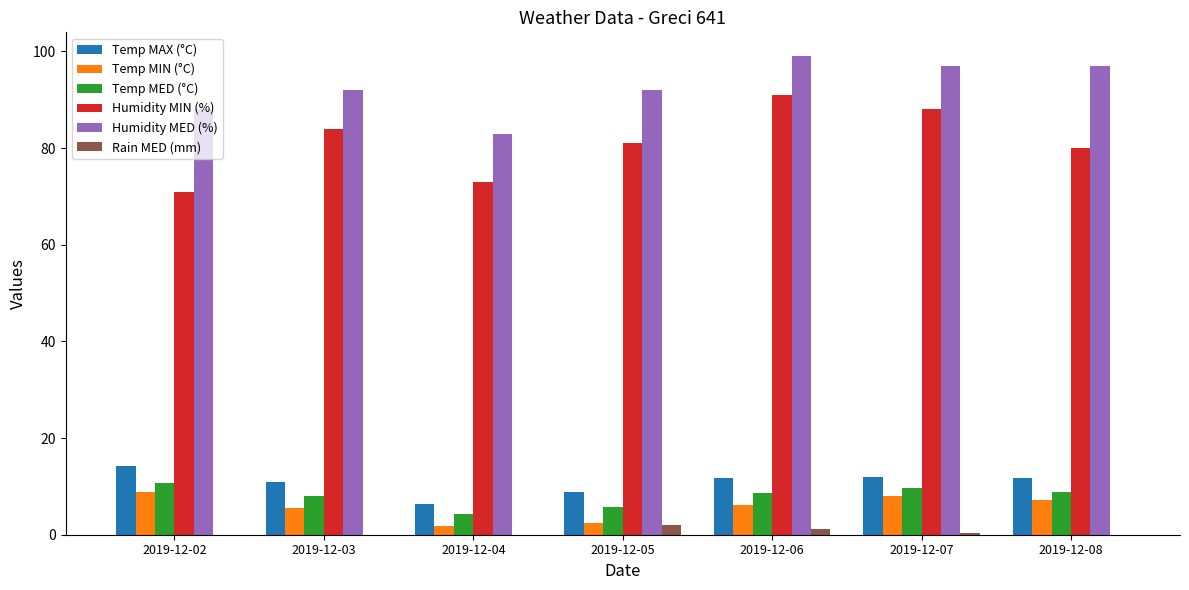

Between 2019-12-04 and 2019-12-05, which series saw the biggest shift?

Humidity MED (%)